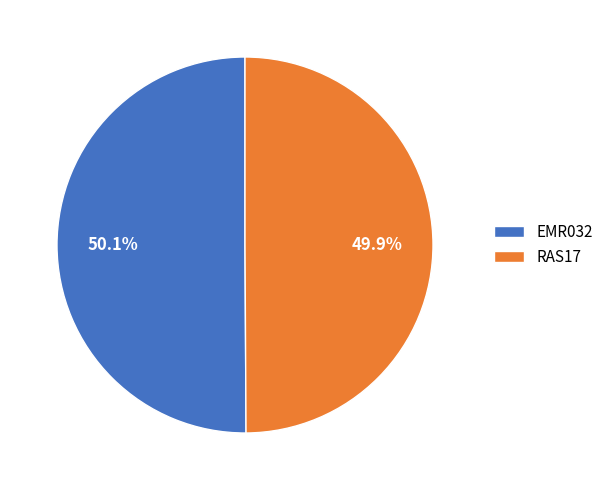

How many segments does this pie chart have?

2